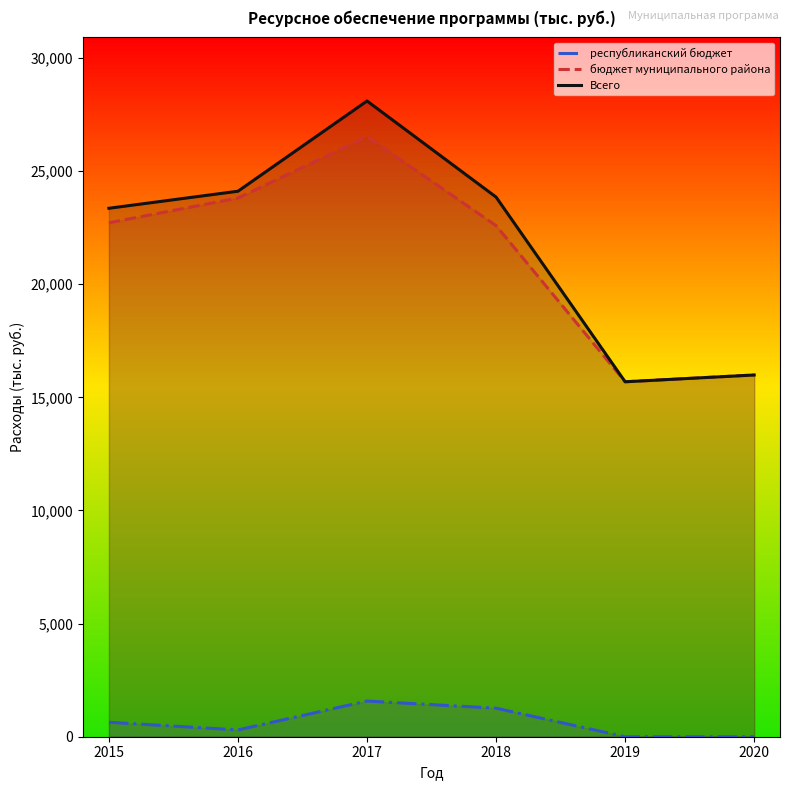

Reading right to left, extract all data points from this chart.

республиканский бюджет: 0.0	0.0	1261.0	1577.1	300.0	640.0
бюджет муниципального района: 15990.0	15690.0	22592.9	26525.3	23813.4	22719.6
Всего: 15990.0	15690.0	23853.9	28102.4	24113.4	23359.6